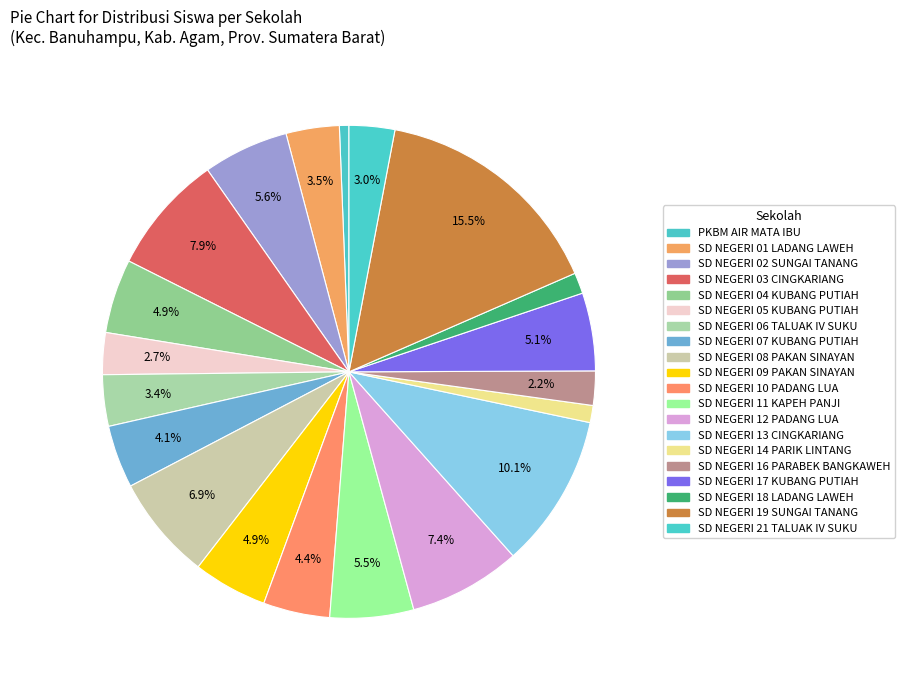

How many segments does this pie chart have?

20